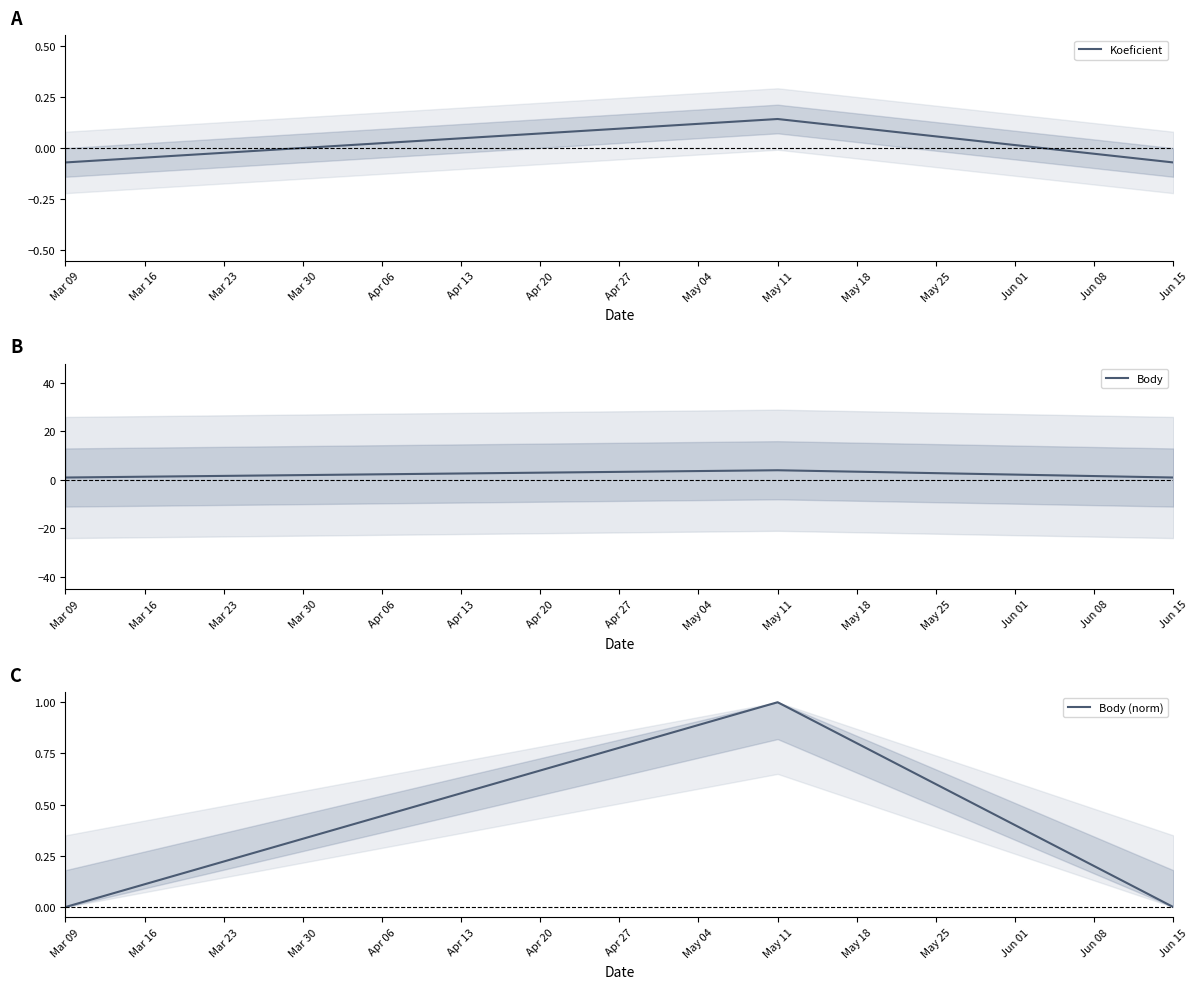

At which label does Koeficient first exceed 0?

May 11